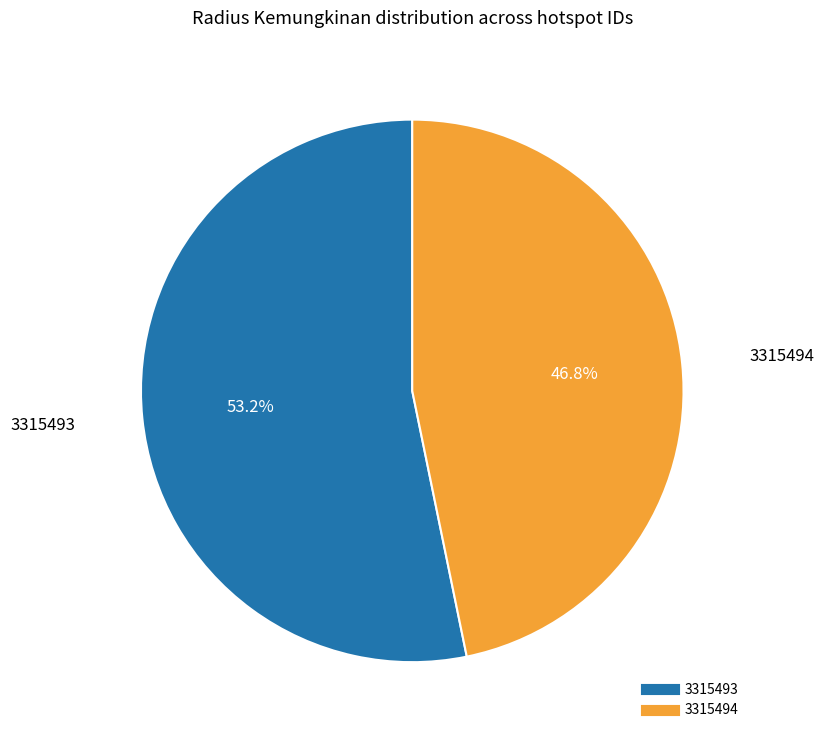

Which slice is the largest?

3315493